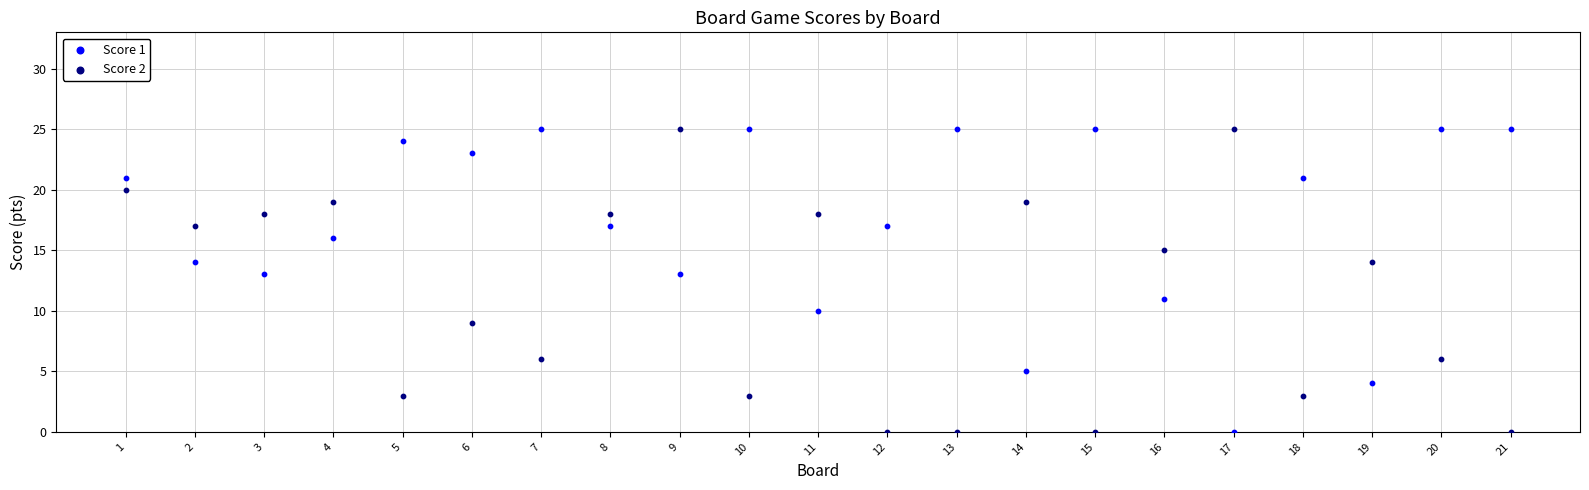

Across all data points, what is the range of Y values (max minus min)?

25